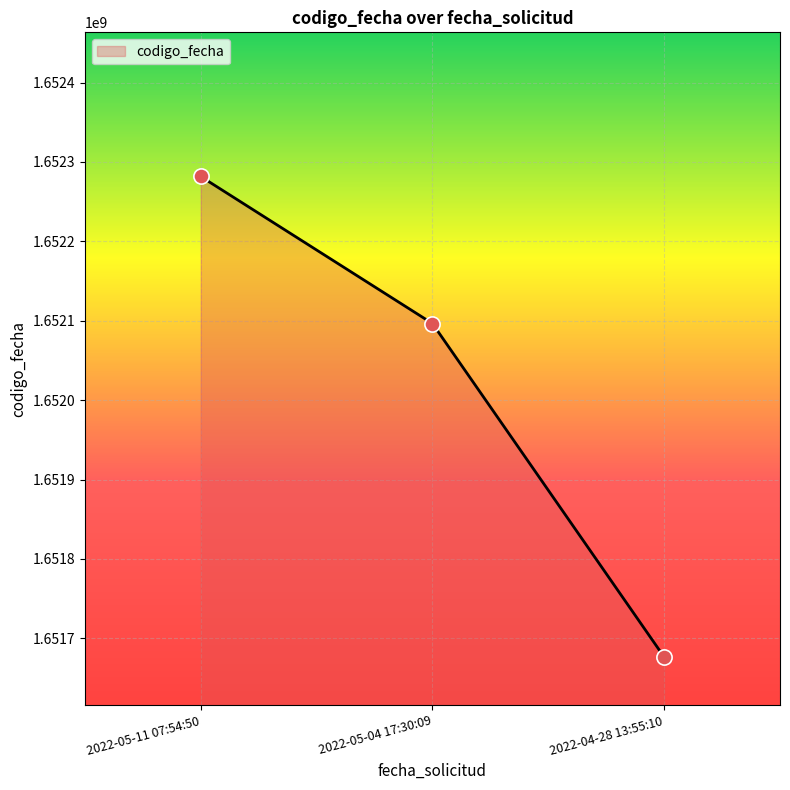

What is the change in value from 2022-05-04 17:30:09 to 2022-04-28 13:55:10?

-419962